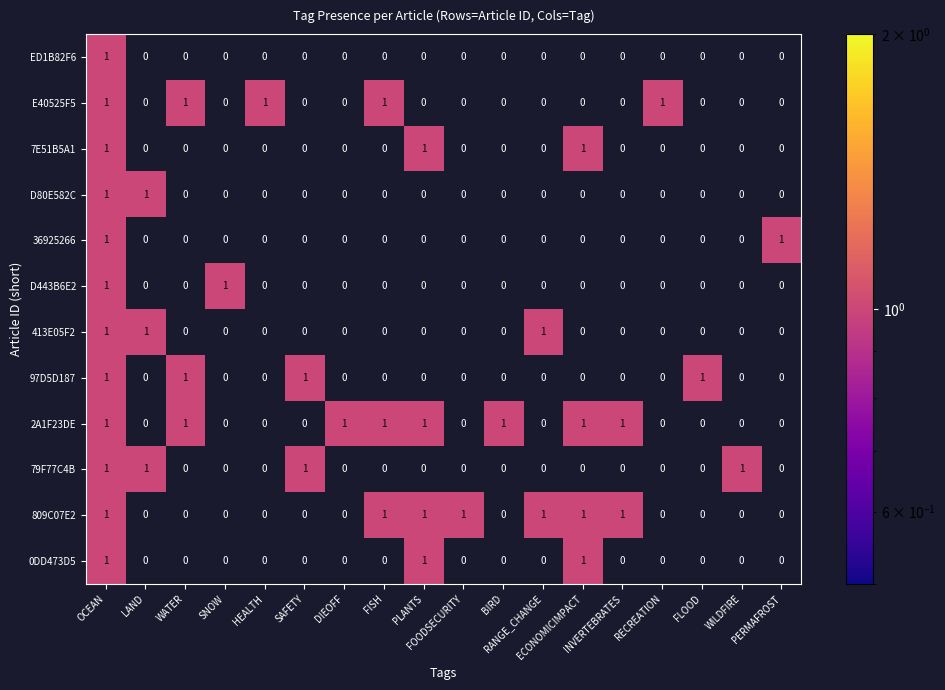

At how many categories does at least one series exceed 0?

18